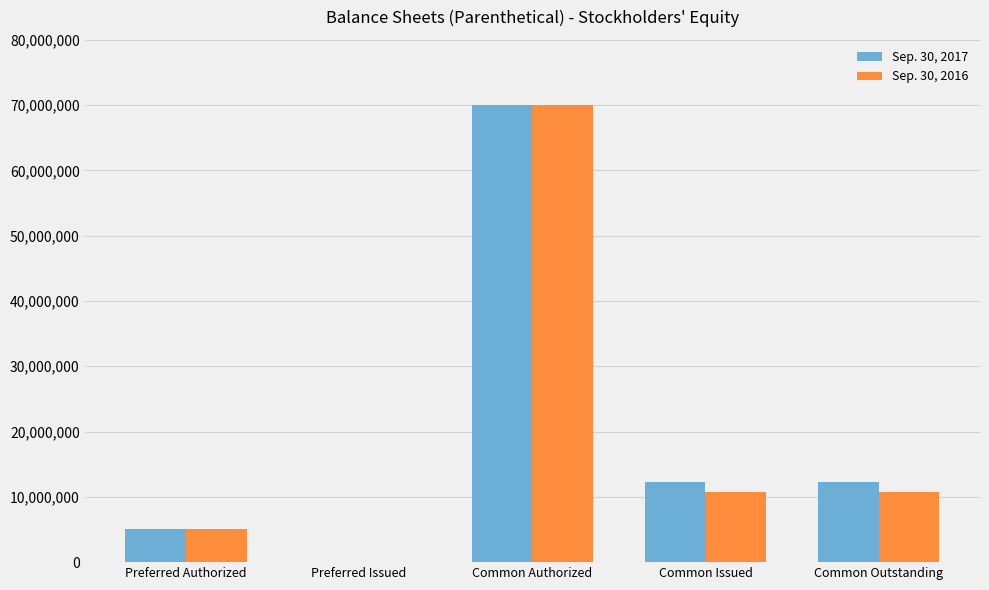

Read the Sep. 30, 2016 value at Common Outstanding, to the nearest 50.

10804000